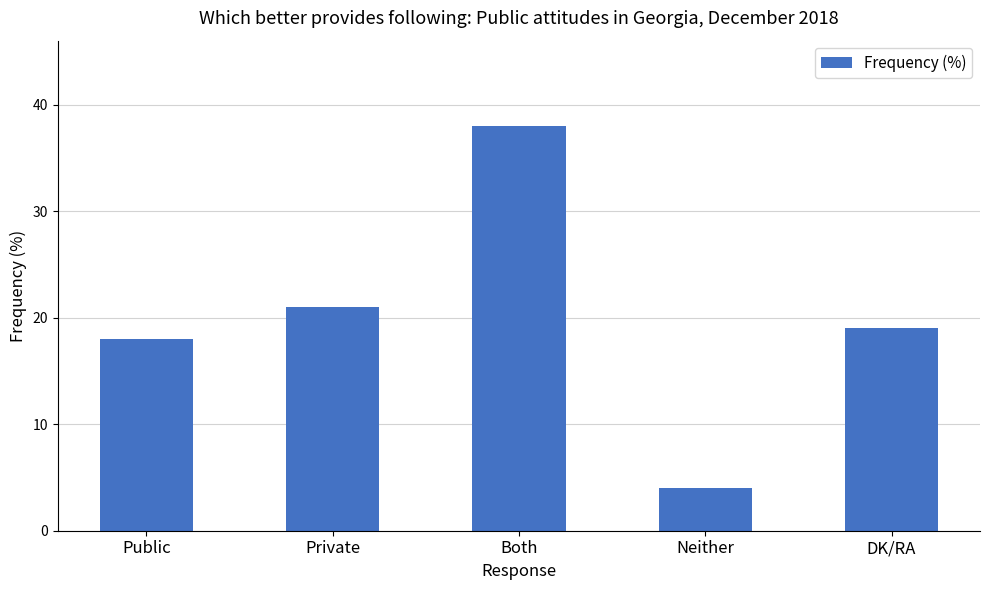

List the labels in order of value, smallest first.

Neither, Public, DK/RA, Private, Both